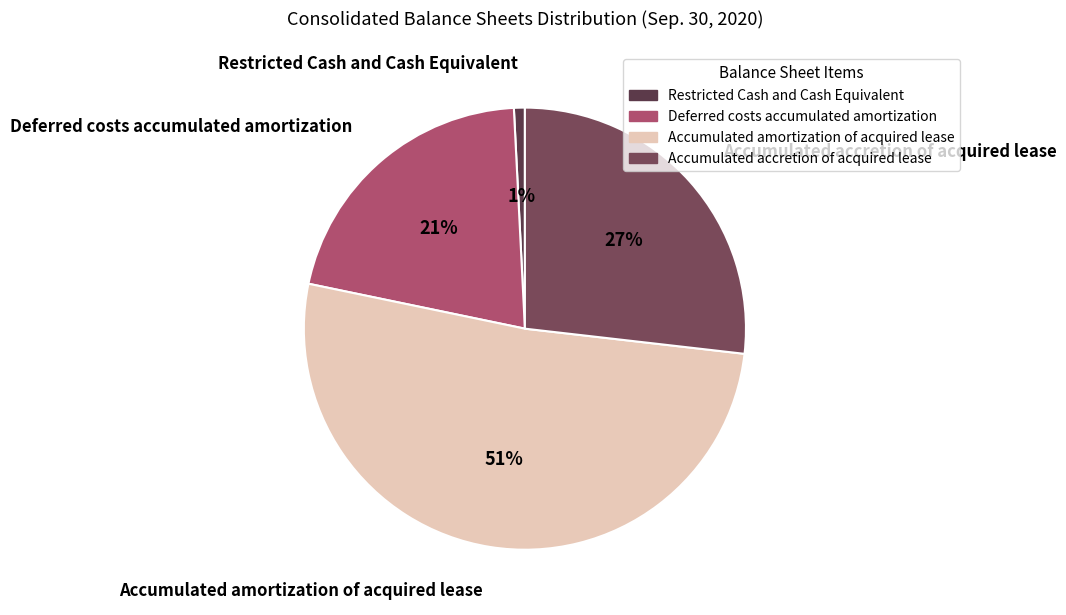

Count the number of slices in the pie.

4